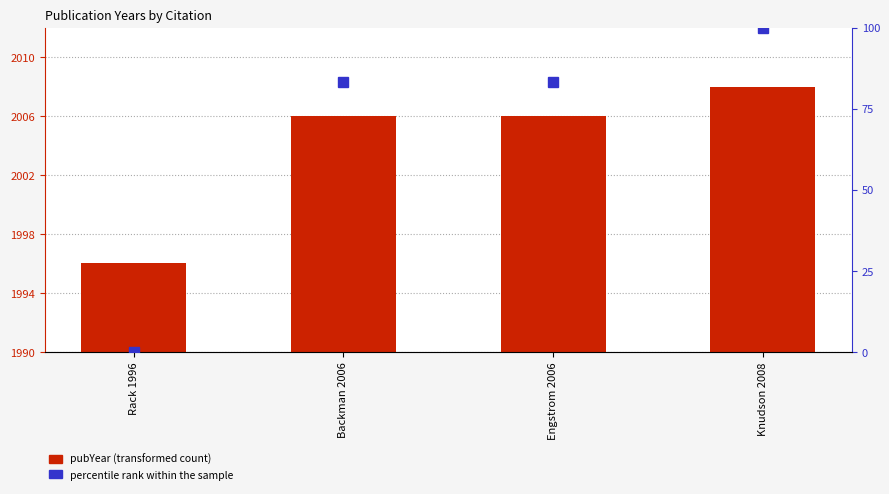

What value does the percentile rank within the sample series have at Backman 2006?

83.3